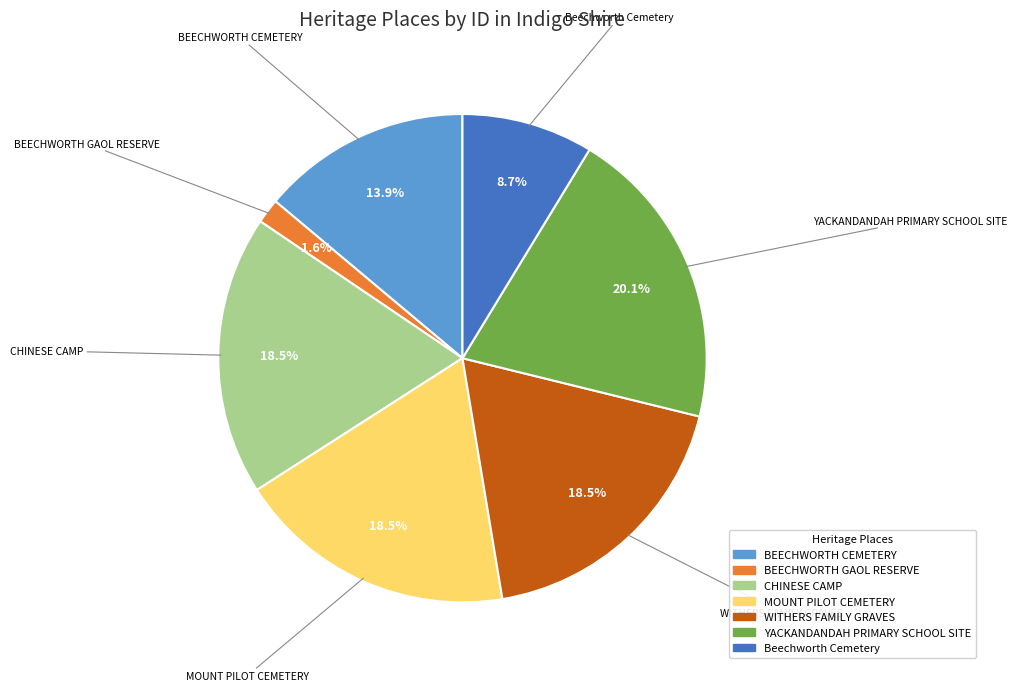

Which has a higher value, Beechworth Cemetery or CHINESE CAMP?

CHINESE CAMP